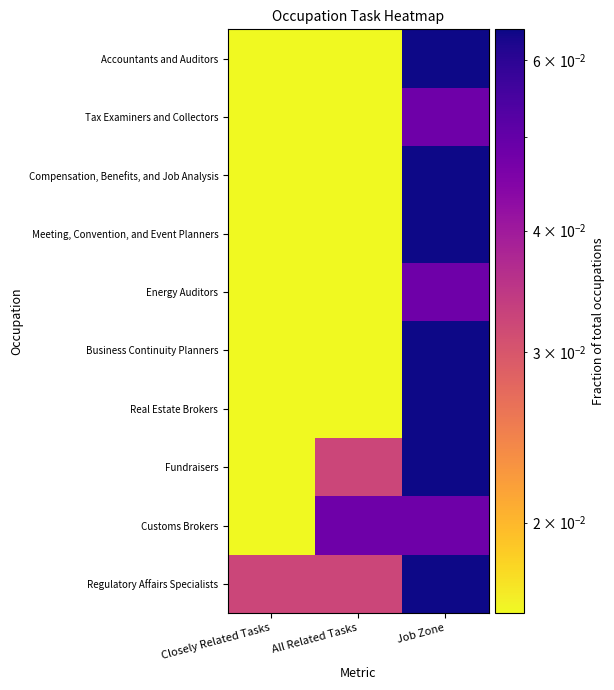

Reading left to right, transcribe all the data shown in this chart.

Regulatory Affairs Specialists: Closely Related Tasks=0.0	All Related Tasks=0.0	Job Zone=0.1
Customs Brokers: Closely Related Tasks=0.0	All Related Tasks=0.0	Job Zone=0.0
Fundraisers: Closely Related Tasks=0.0	All Related Tasks=0.0	Job Zone=0.1
Real Estate Brokers: Closely Related Tasks=0.0	All Related Tasks=0.0	Job Zone=0.1
Business Continuity Planners: Closely Related Tasks=0.0	All Related Tasks=0.0	Job Zone=0.1
Energy Auditors: Closely Related Tasks=0.0	All Related Tasks=0.0	Job Zone=0.0
Meeting, Convention, and Event Planners: Closely Related Tasks=0.0	All Related Tasks=0.0	Job Zone=0.1
Compensation, Benefits, and Job Analysis: Closely Related Tasks=0.0	All Related Tasks=0.0	Job Zone=0.1
Tax Examiners and Collectors: Closely Related Tasks=0.0	All Related Tasks=0.0	Job Zone=0.0
Accountants and Auditors: Closely Related Tasks=0.0	All Related Tasks=0.0	Job Zone=0.1